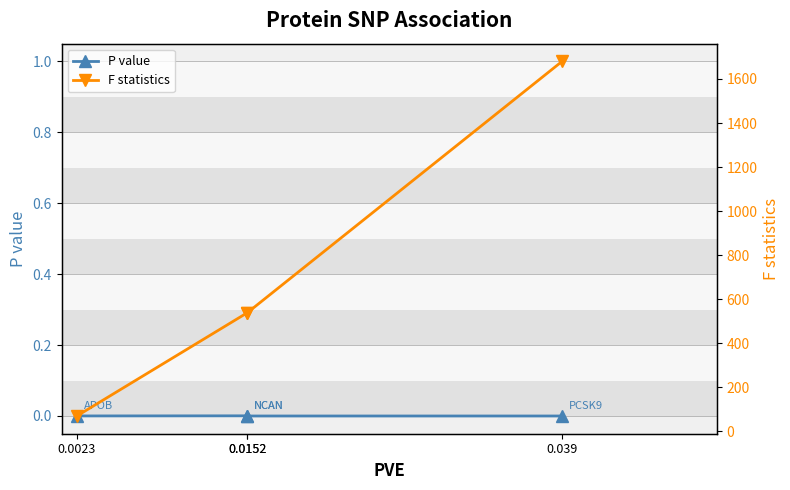

Reading left to right, what are all the values shown in this chart?

P value: 0.0023=0.0	0.0152=0.0	0.0152=0.0	0.039=0.0
F statistics: 0.0023=69.6	0.0152=538.7	0.0152=538.7	0.039=1679.9